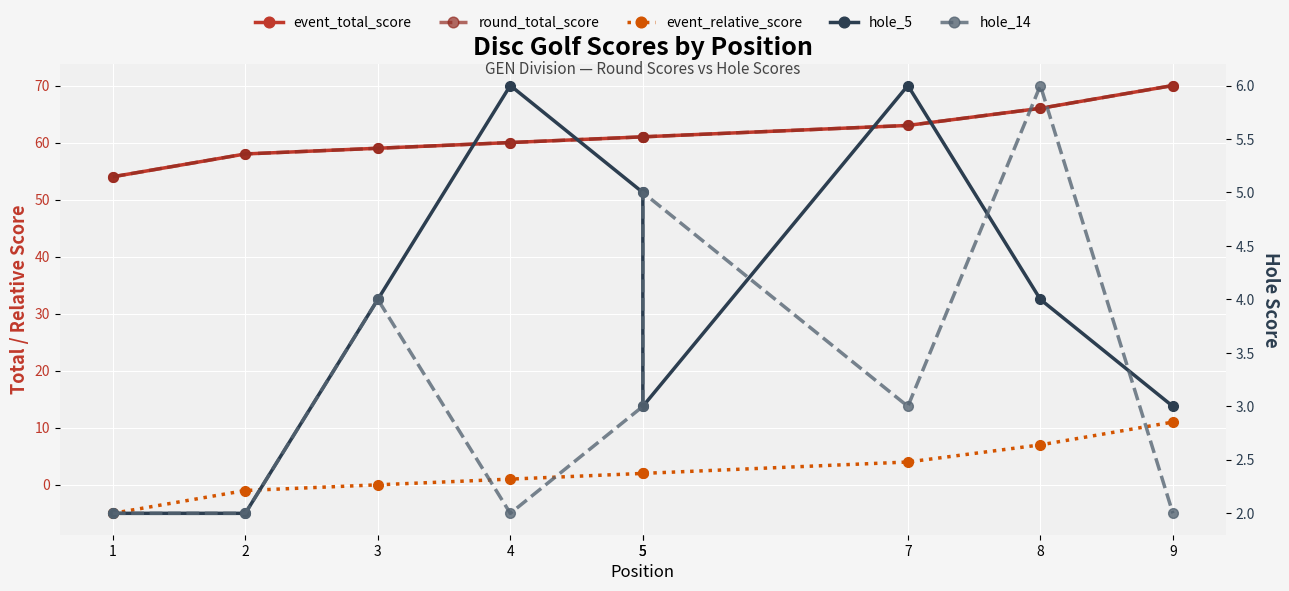

The value of hole_14 at 5 is 3. True or false?

True